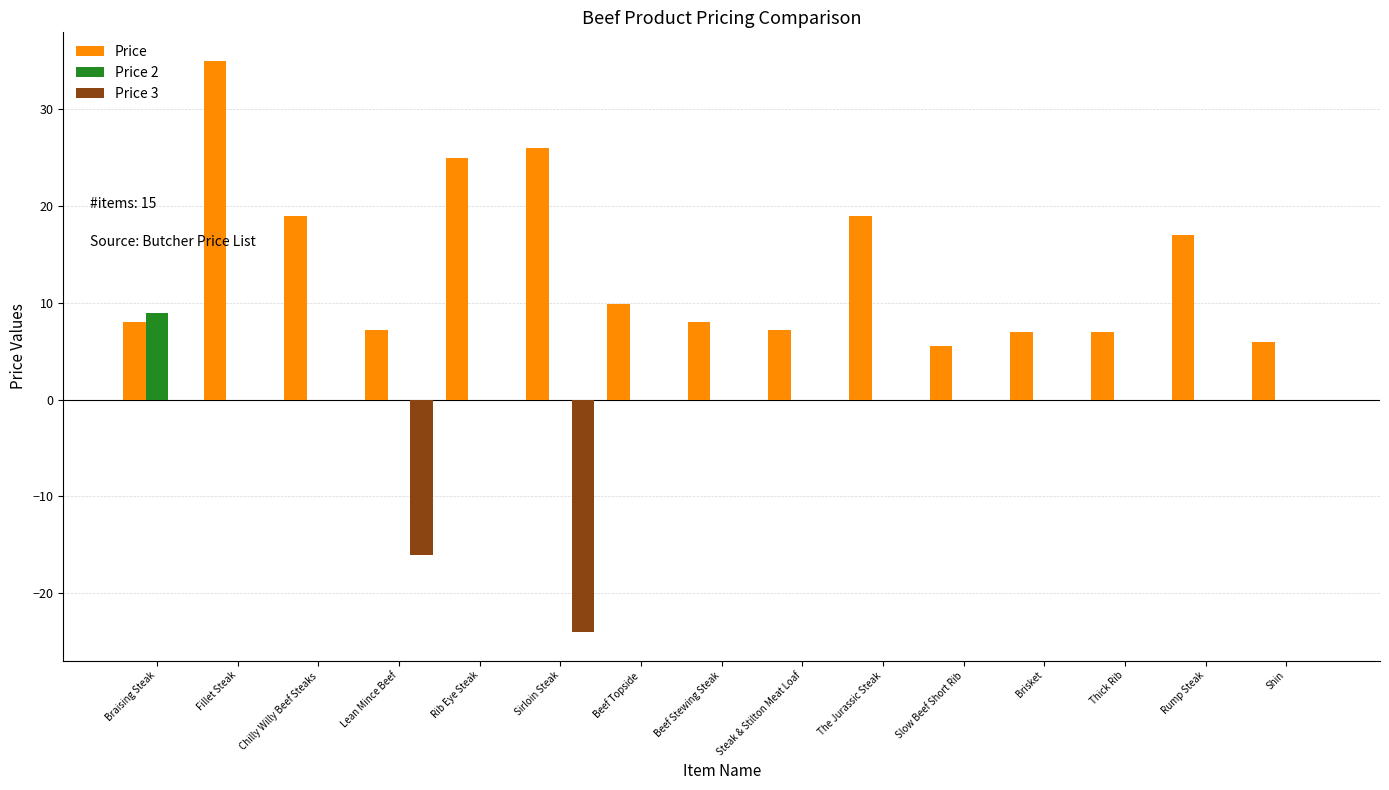

At which category is the sum across all series the highest?

Fillet Steak